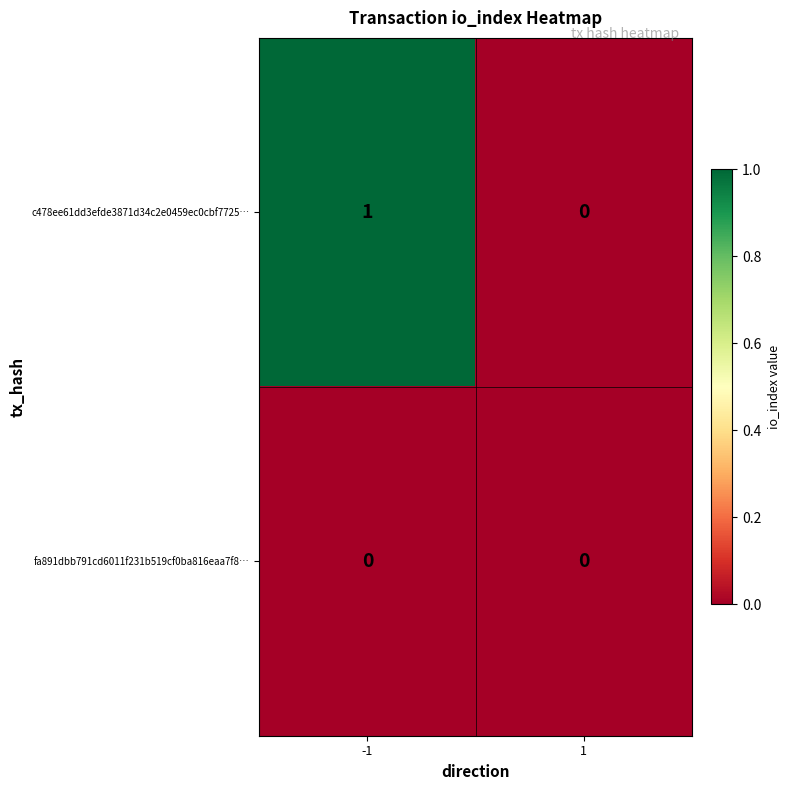

The value of c478ee61dd3efde3871d34c2e0459ec0cbf7725… at -1 is 1. True or false?

True